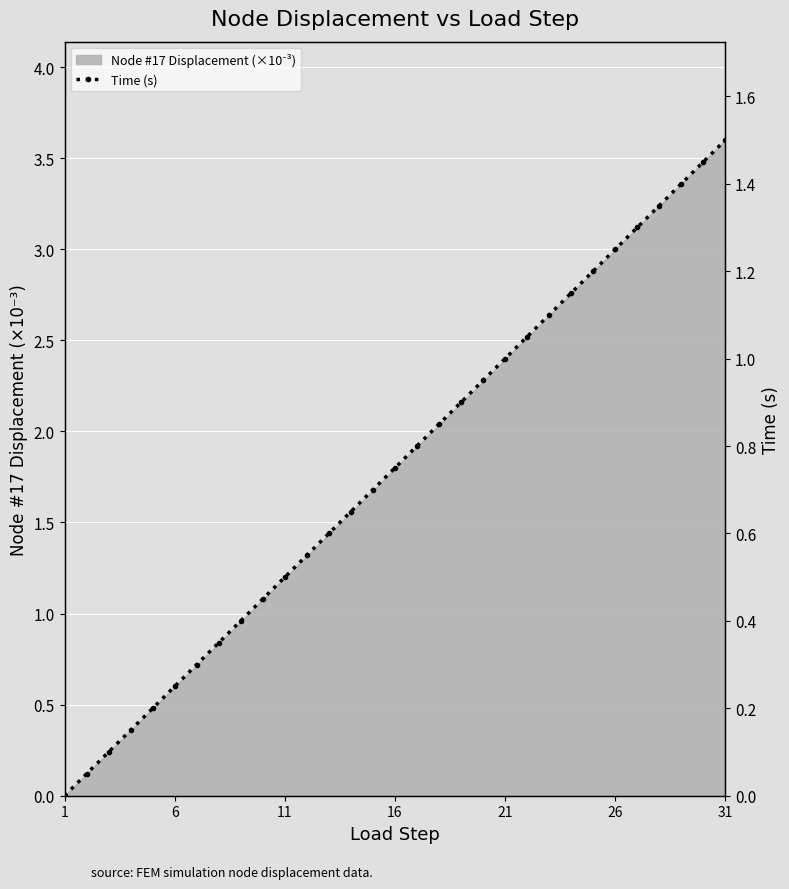

Reading left to right, what are all the values shown in this chart?

0.0	0.1	0.1	0.2	0.2	0.2	0.3	0.3	0.4	0.4	0.5	0.5	0.6	0.7	0.7	0.8	0.8	0.9	0.9	1.0	1.0	1.1	1.1	1.2	1.2	1.3	1.3	1.4	1.4	1.5	1.5